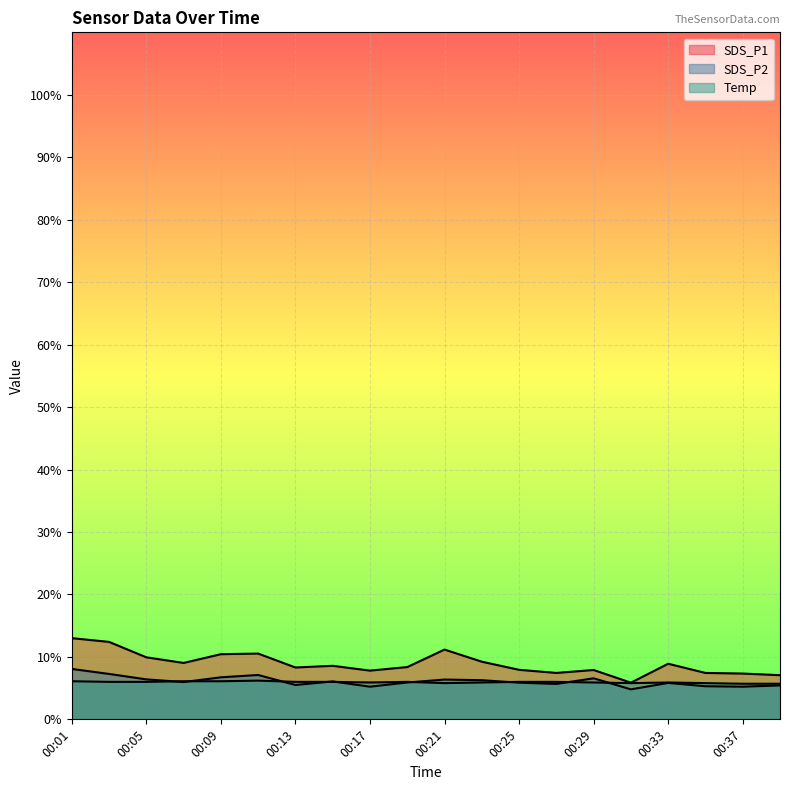

Which label corresponds to the smallest value in the chart?

00:31